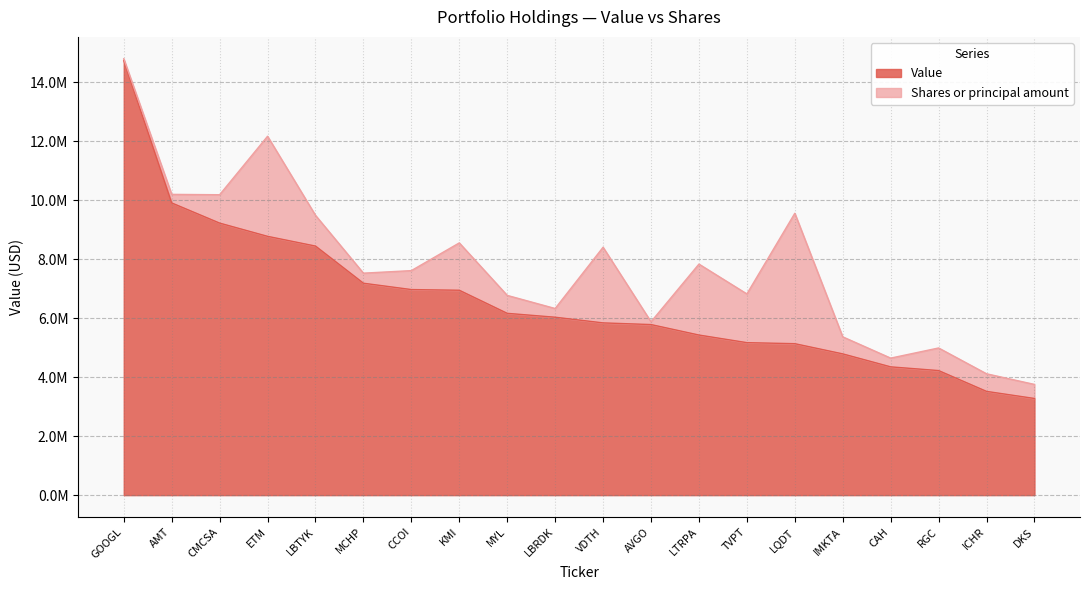

Which has a higher value, ICHR or MCHP?

MCHP